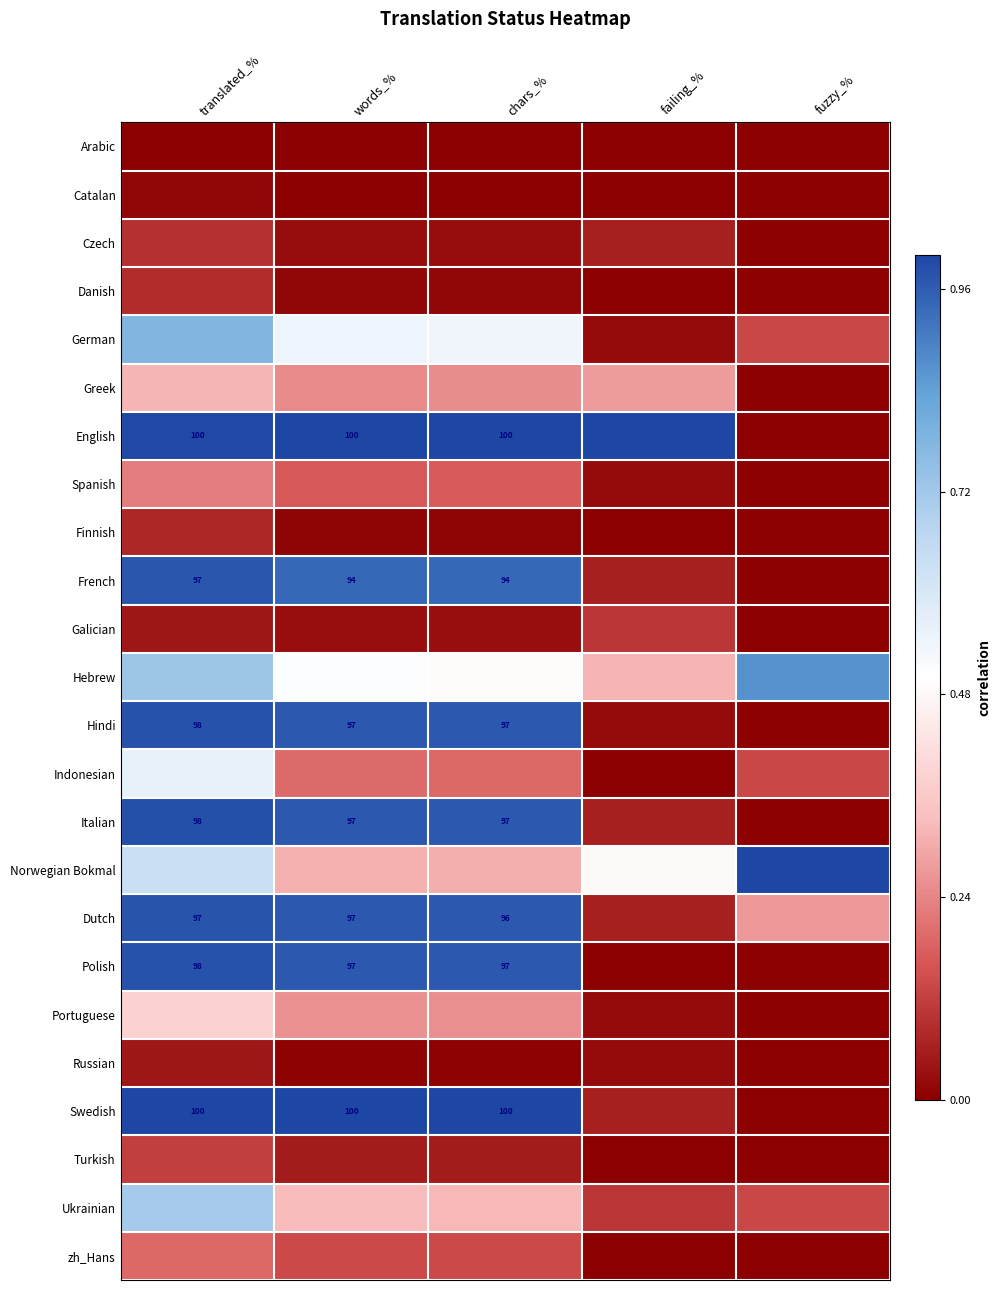

What is the highest value of the Norwegian Bokmal series?

1.0